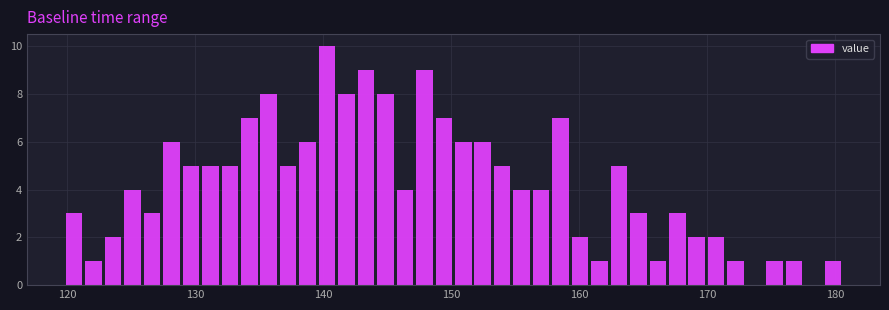

Around what value on the x-axis is the tallest bar? Give the approximate position of its centre, as read against the axis.

140